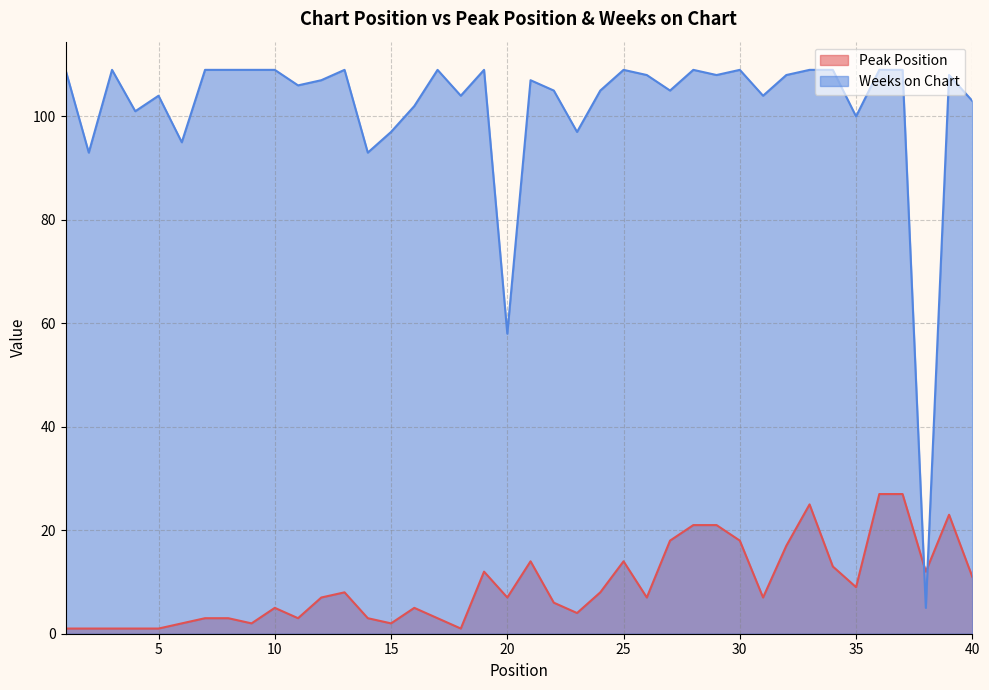

How many lines are shown in the chart?

2